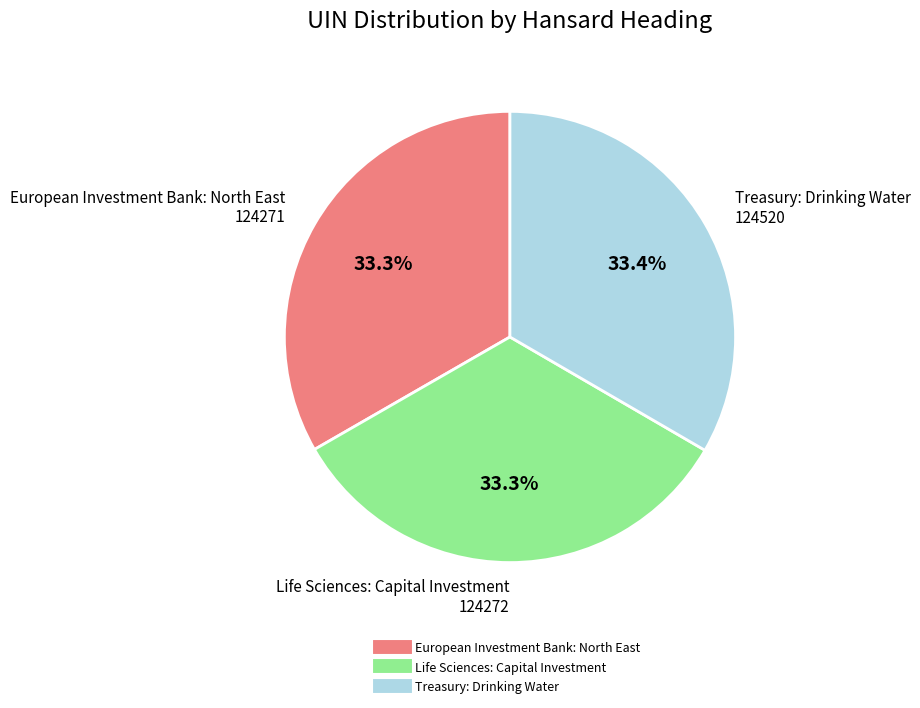

To the nearest percent, what portion does European Investment Bank: North East represent?

33%